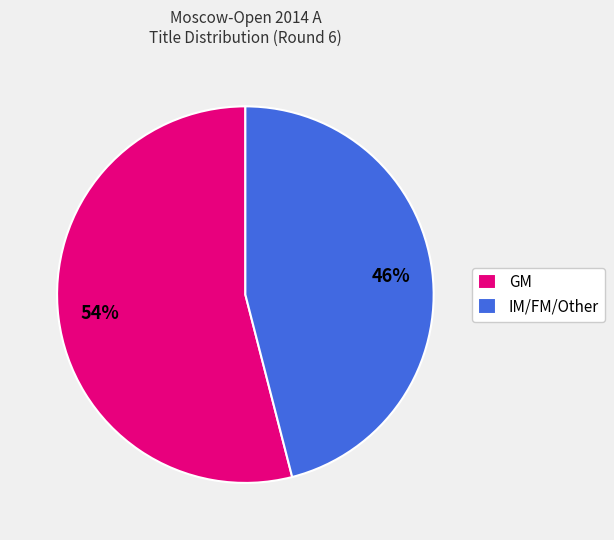

Count the number of slices in the pie.

2